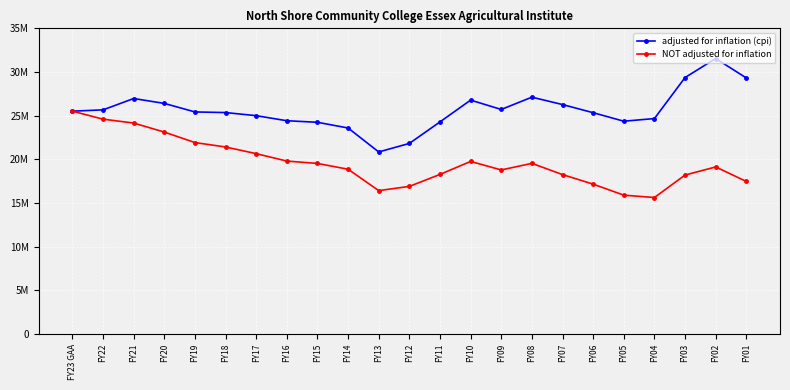

Does the chart have visible grid lines?

Yes